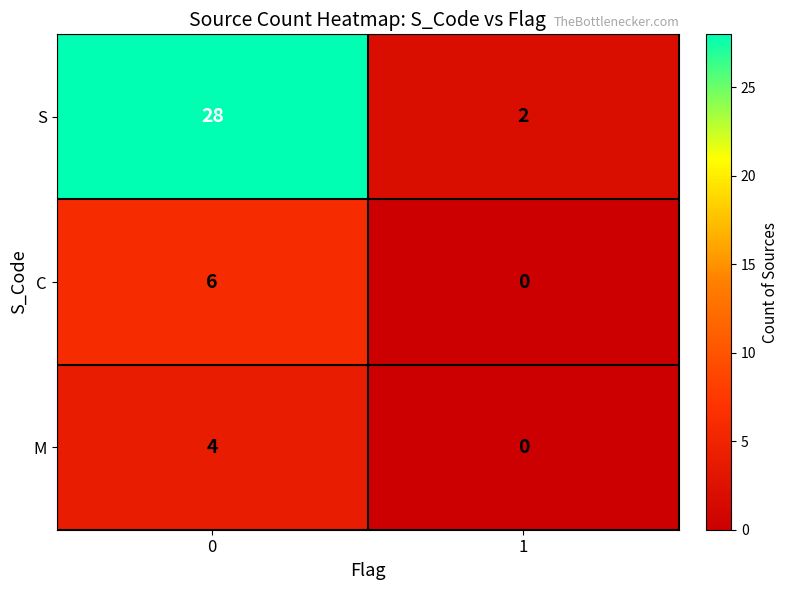

At how many categories does at least one series exceed 9?

1